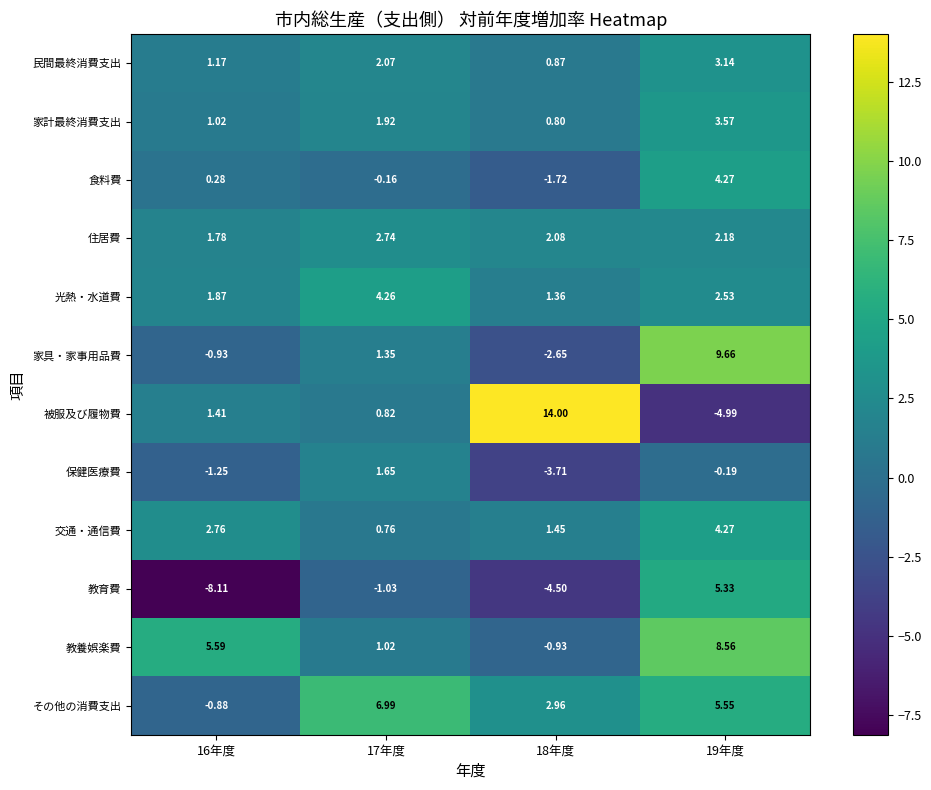

Is the value of 民間最終消費支出 at 19年度 greater than the value of 住居費 at 19年度?

Yes